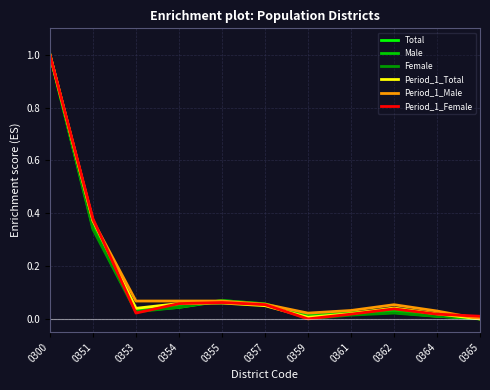

What are all the series names shown in the legend?

Total, Male, Female, Period_1_Total, Period_1_Male, Period_1_Female